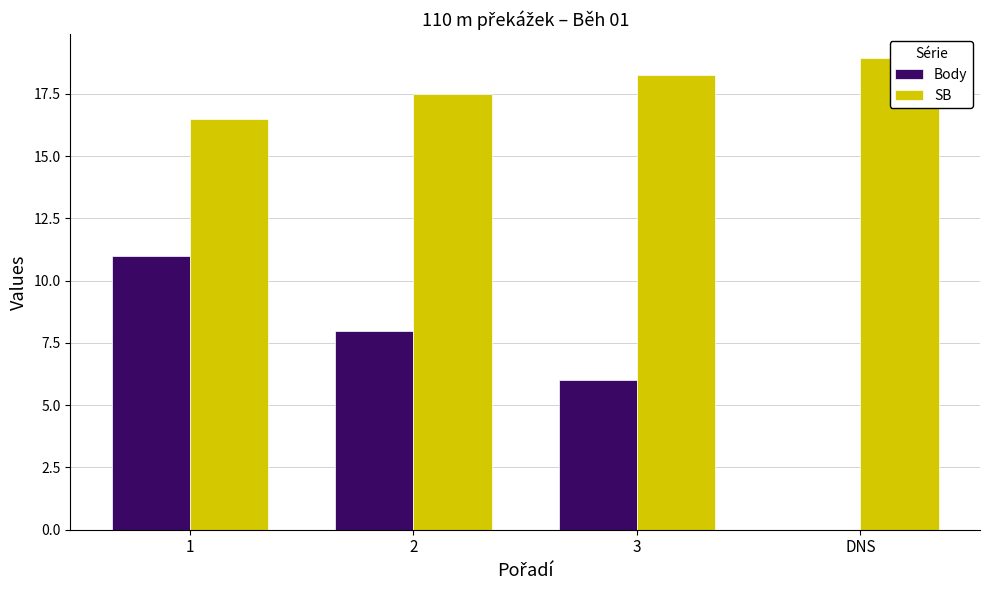

Which label corresponds to the largest value in the chart?

DNS